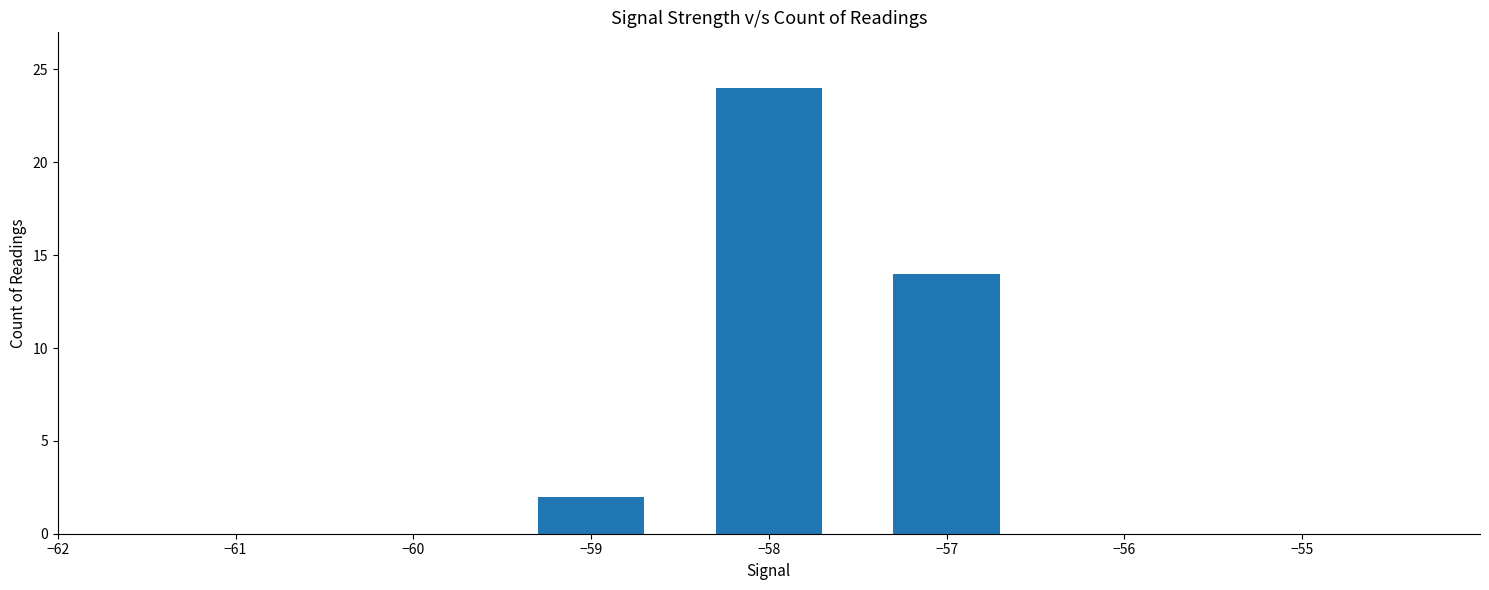

How many values are below 14?

1